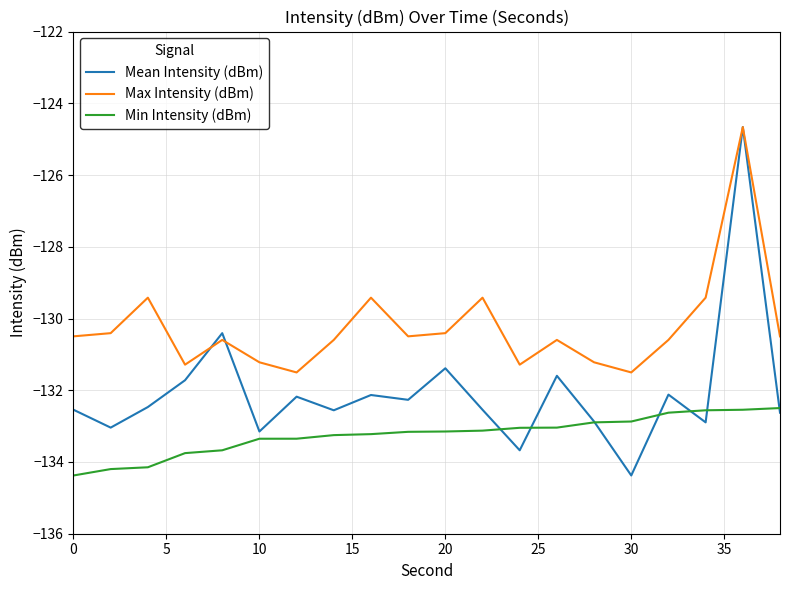

Which series has the widest spread of values?

Mean Intensity (dBm)